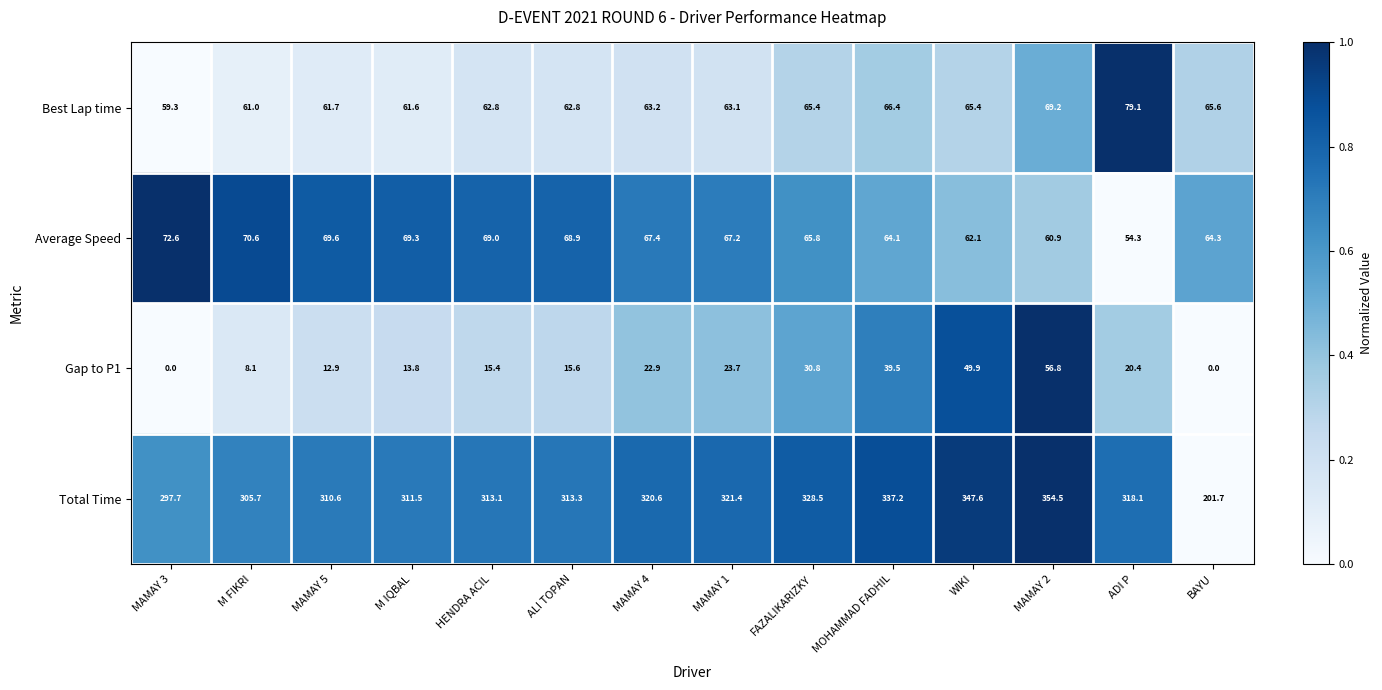

At which label is Best Lap time closest to 69?

MAMAY 2